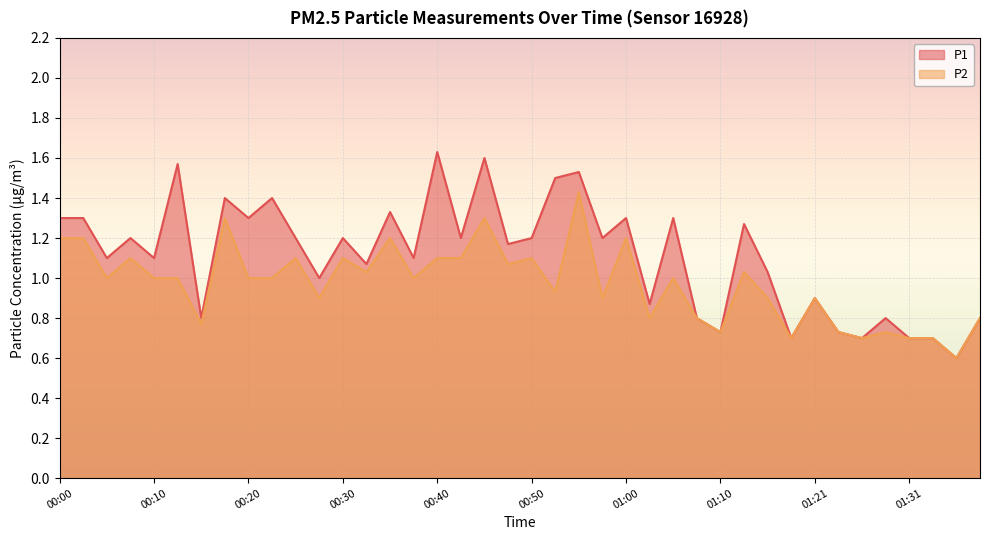

What is the lowest value of the P2 series?

0.6